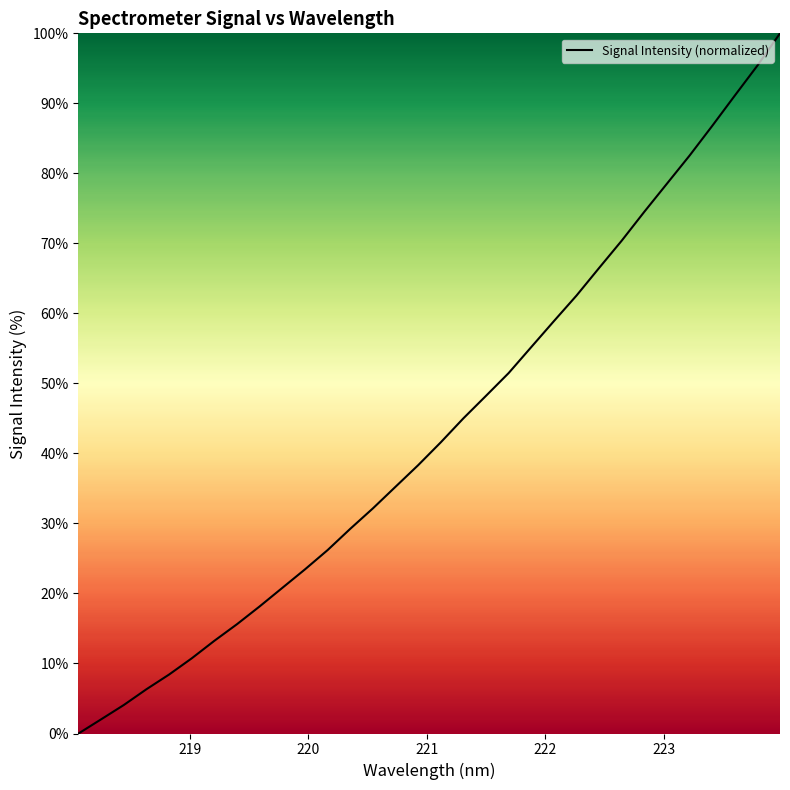

What is the maximum value shown in the chart?

100.0